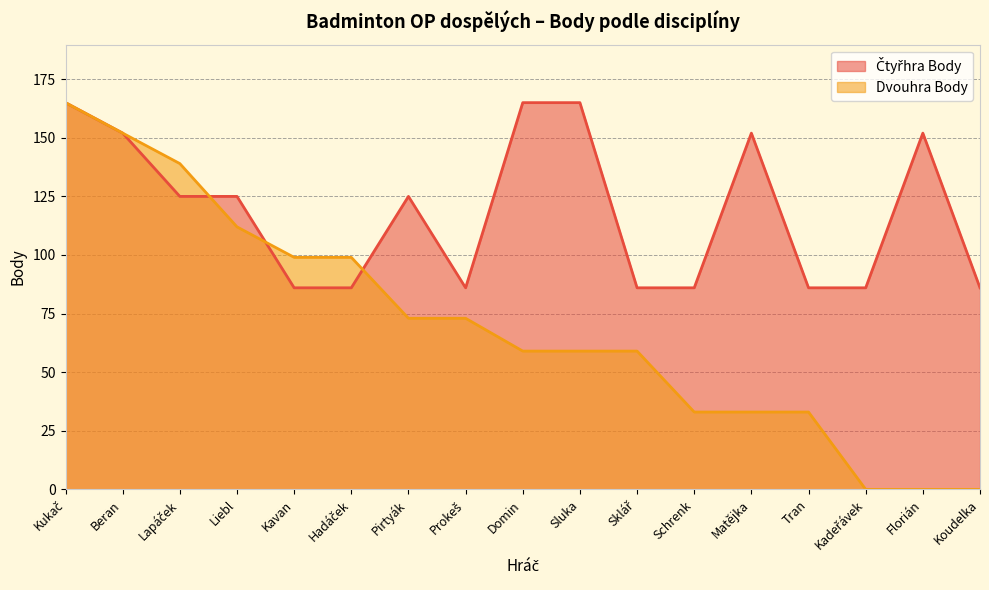

The Dvouhra Body series shows 135 at Hadáček. True or false?

False